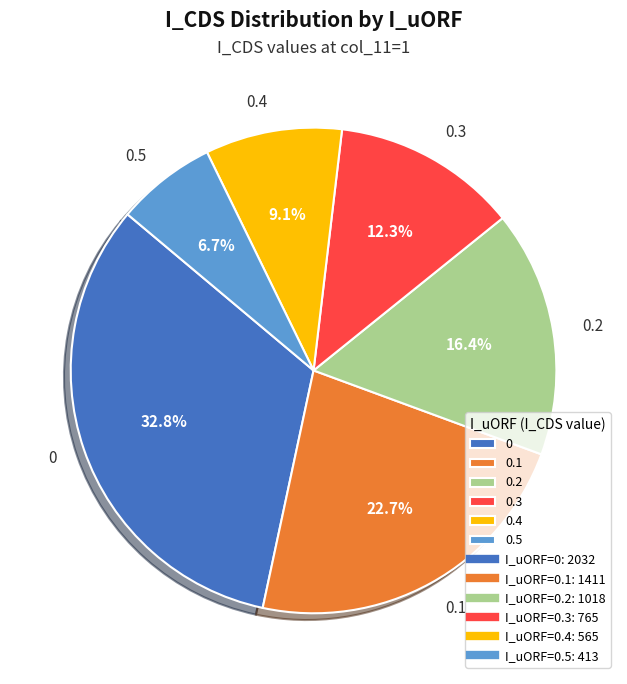

Rank the categories by value from highest to lowest.

0, 0.1, 0.2, 0.3, 0.4, 0.5